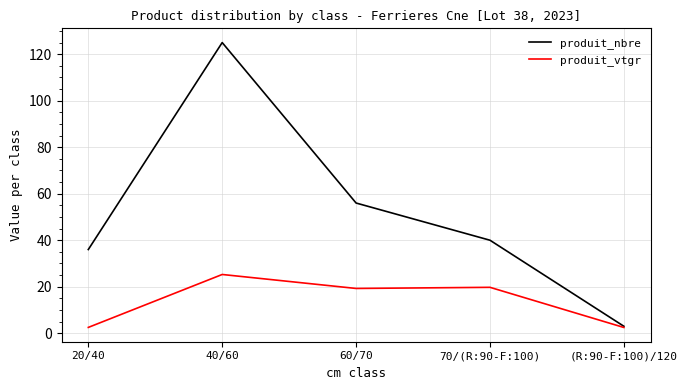

What is the greatest value displayed?

125.0